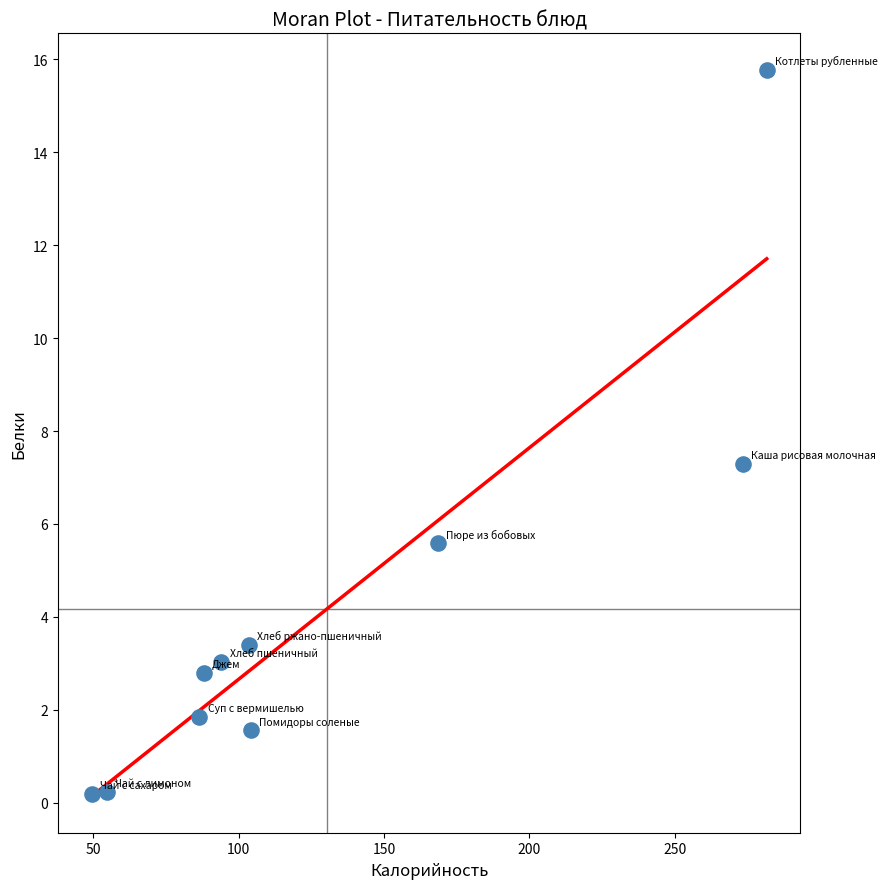

What Y value in the scatter plot is closest to 7?

7.3